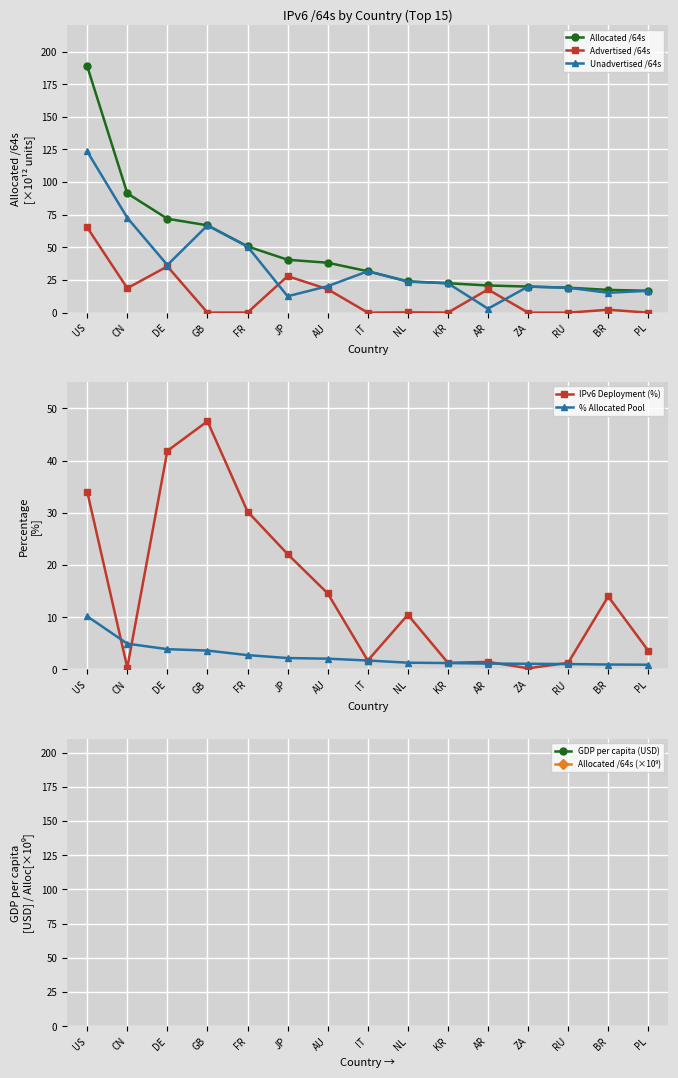

Reading left to right, what are all the values shown in this chart?

Allocated /64s: 188.7	91.4	71.9	66.9	50.8	40.5	38.3	31.7	24.0	22.6	20.8	20.0	19.1	17.5	16.8
Advertised /64s: 65.3	18.7	35.5	0.1	0.1	28.0	18.0	0.0	0.2	0.1	17.8	0.0	0.0	2.2	0.0
Unadvertised /64s: 123.5	72.7	36.5	66.8	50.7	12.6	20.3	31.7	23.8	22.5	3.0	20.0	19.1	15.2	16.7
% Allocated pool: 10.2	4.9	3.9	3.6	2.7	2.2	2.1	1.7	1.3	1.2	1.1	1.1	1.0	0.9	0.9
IPv6 Deployment: 34.0	0.3	41.9	47.5	30.2	22.1	14.6	1.7	10.5	1.3	1.4	0.2	1.3	14.0	3.6
GDP per capita: 55362.0	7939.0	41704.0	43703.0	37293.0	34751.0	54558.0	30460.0	44089.0	27205.0	13209.0	5688.0	9283.0	8420.0	12368.0